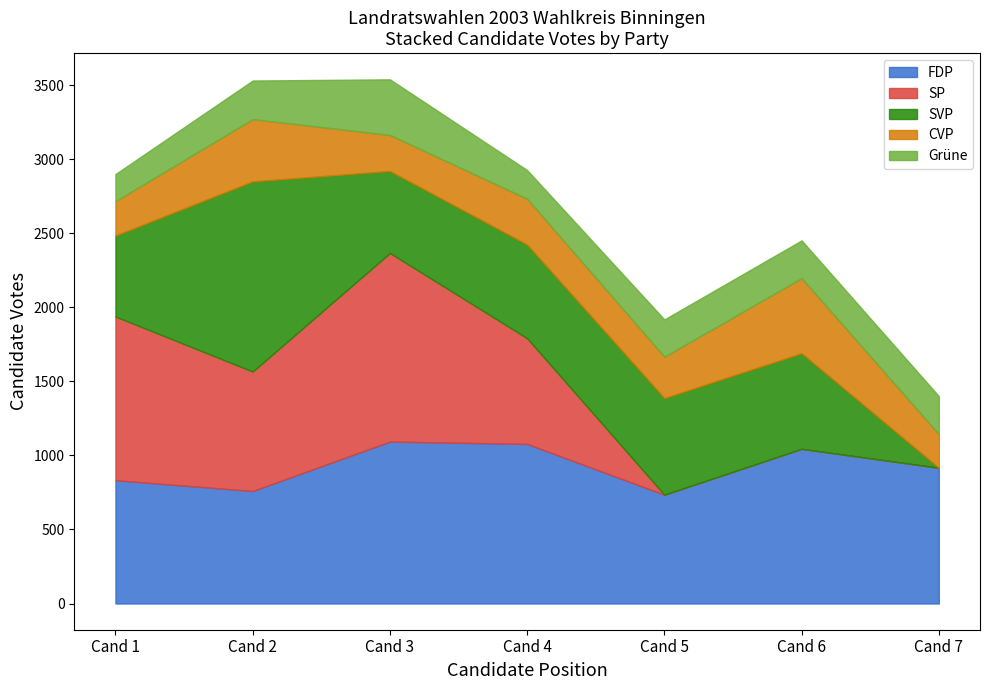

At Candidate 1, list the series in order from largest to smallest.

SP, FDP, SVP, CVP, Grüne